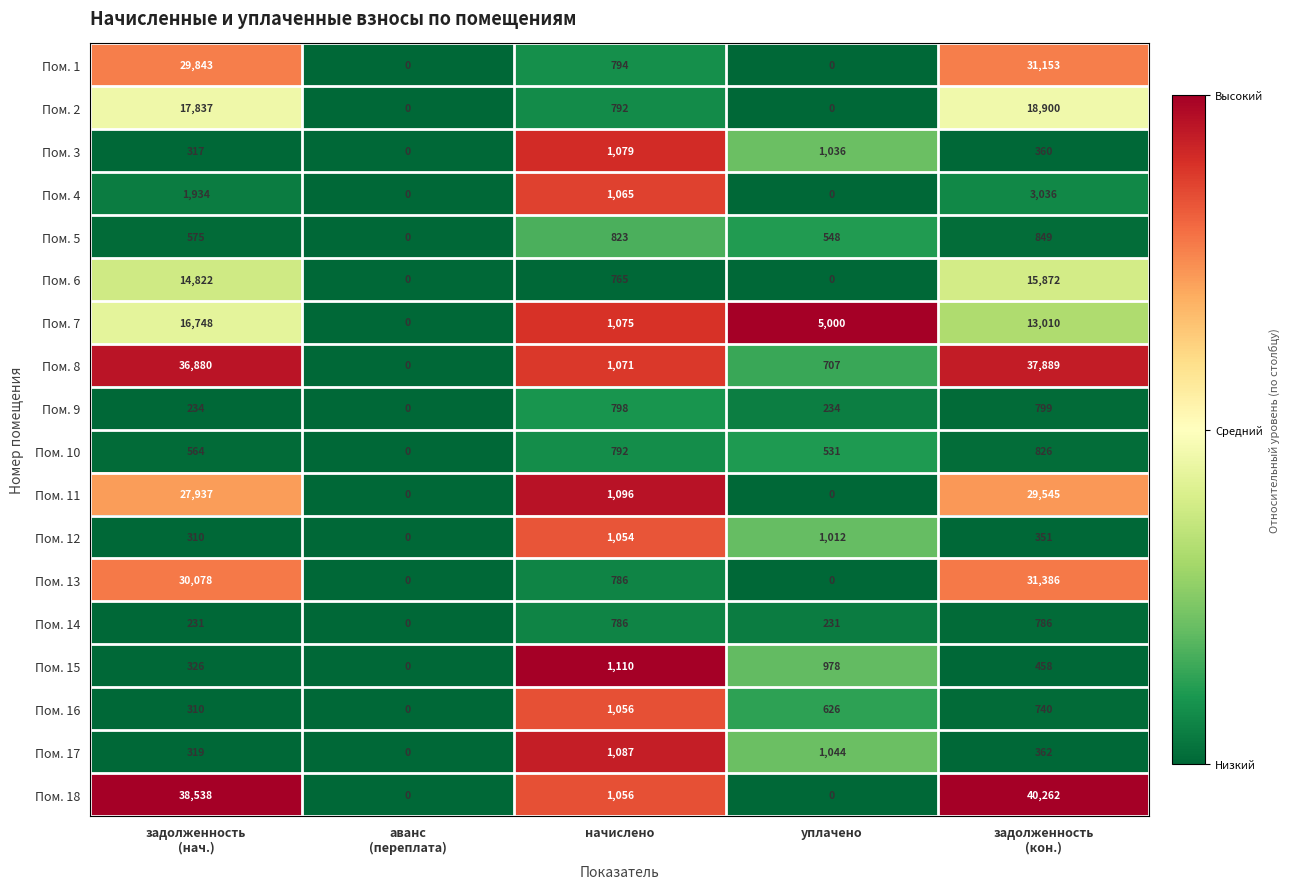

How many positive values does the Пом. 16 series have?

4